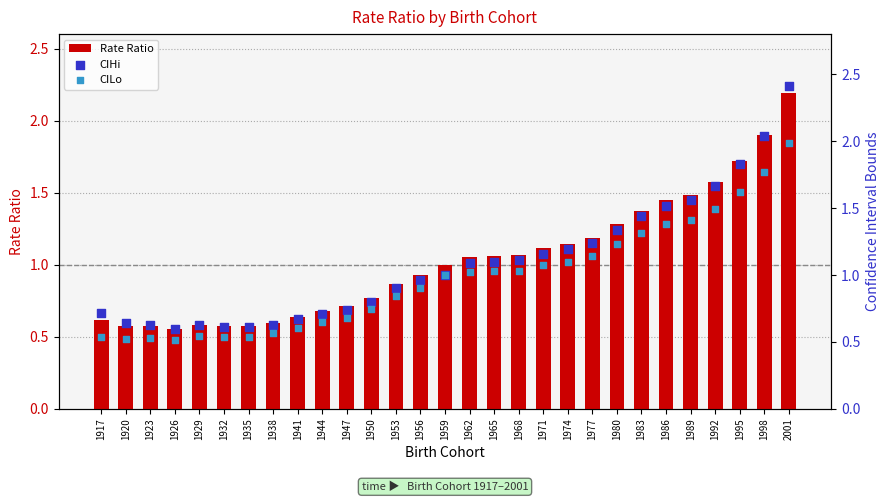

Which series has the largest total across all categories?

CIHi